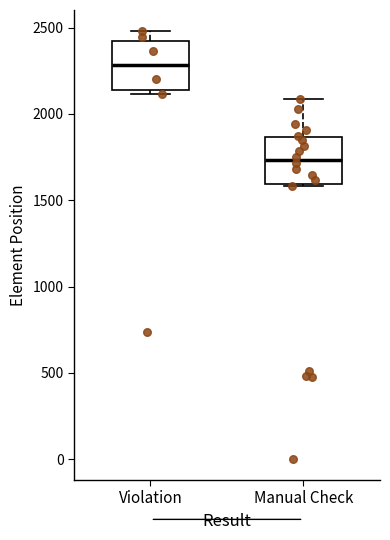

Reading left to right, read every box against the y-axis: the position of its median line, the range the box covers, and the ends of its whiskers. The values are not printed on the chart, so give them approximately, as read against the axis.

Violation: median 2300, box 2150 to 2400, whiskers 2100 to 2500
Manual Check: median 1750, box 1600 to 1850, whiskers 1600 to 2100